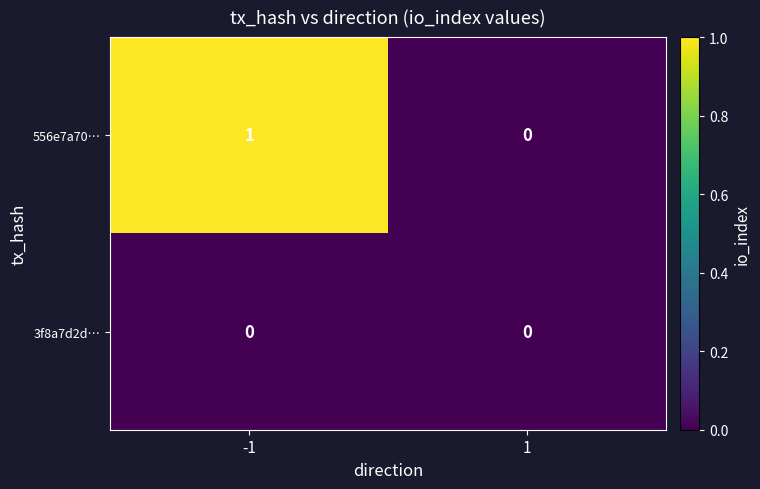

Which series has the widest spread of values?

556e7a70…